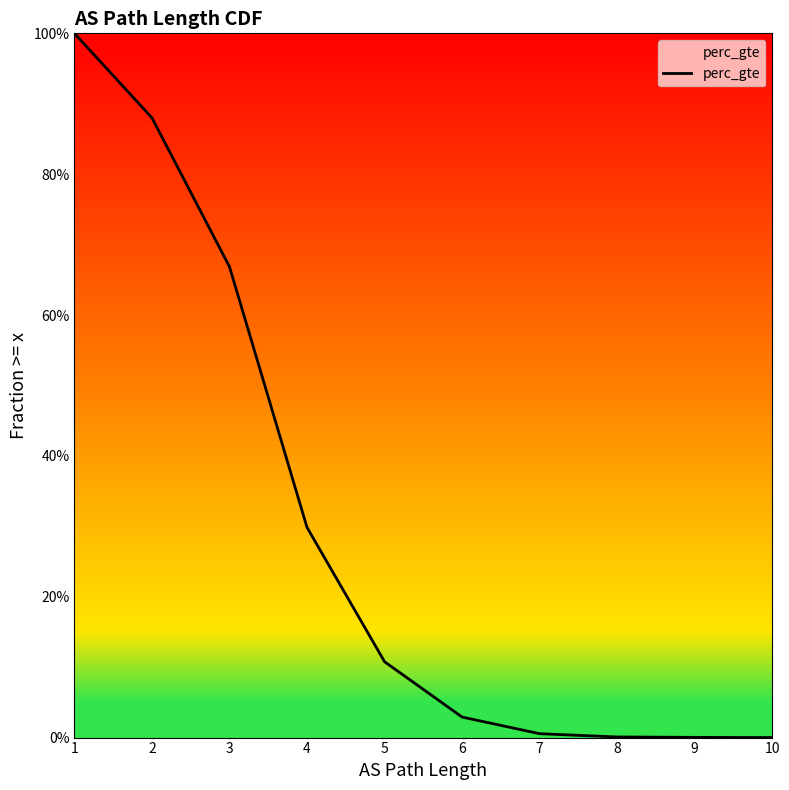

Does the chart display data point markers on the line(s)?

No